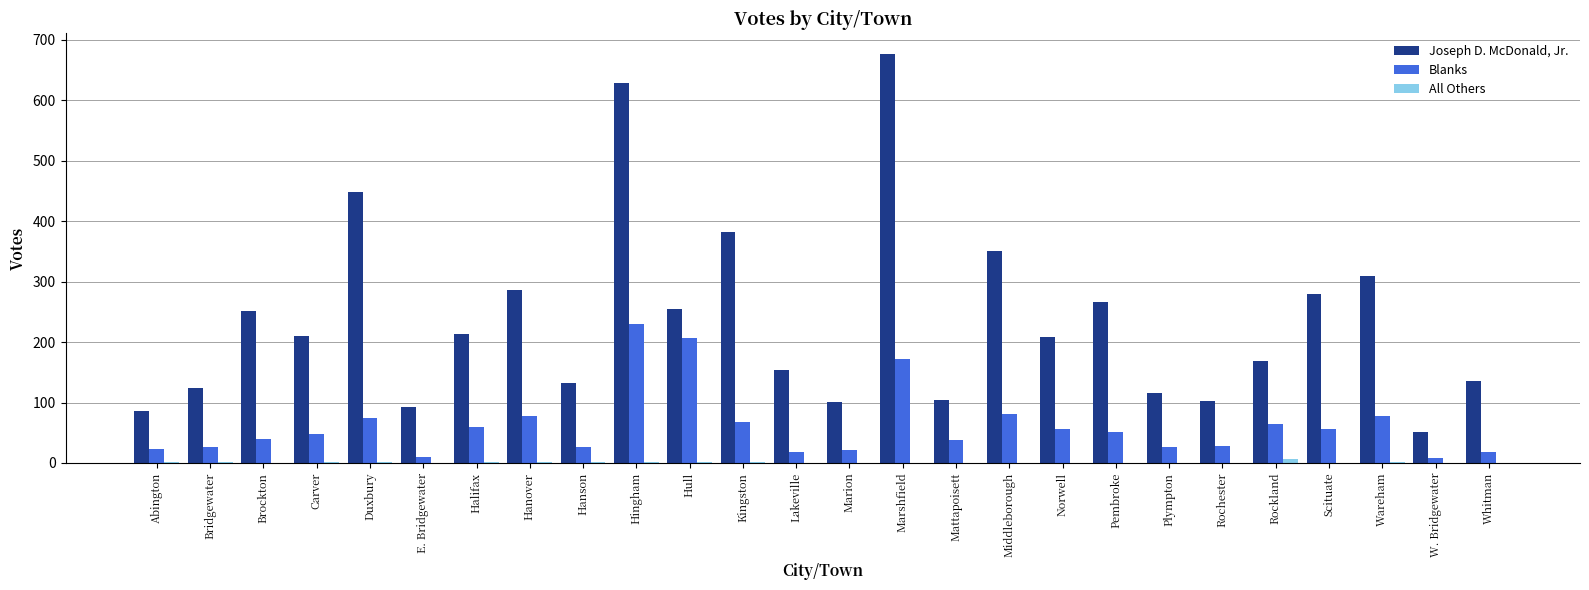

Which series changed the most between Brockton and Hingham?

Joseph D. McDonald, Jr.